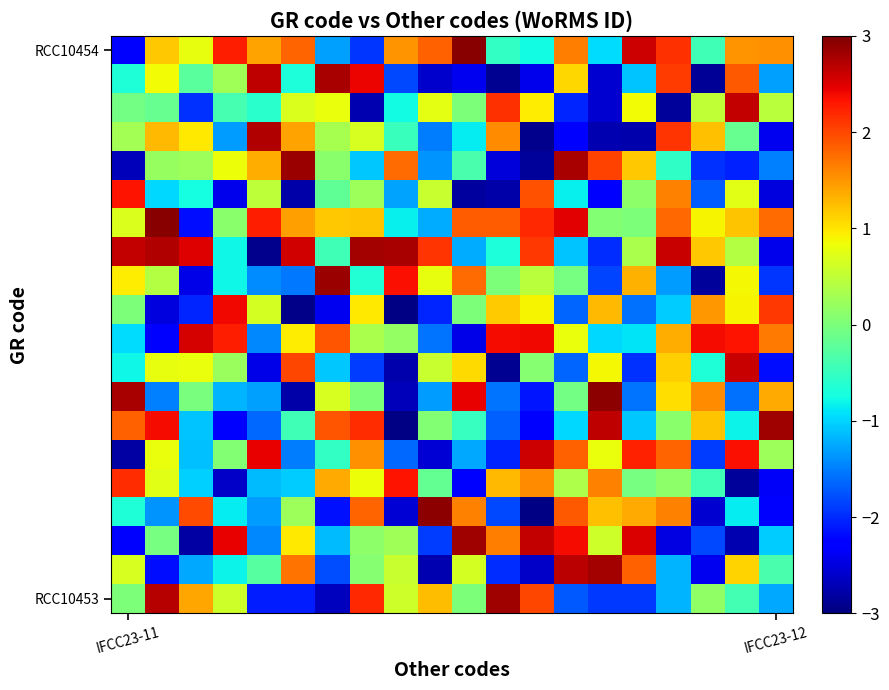

At which category is the sum across all series the highest?

7